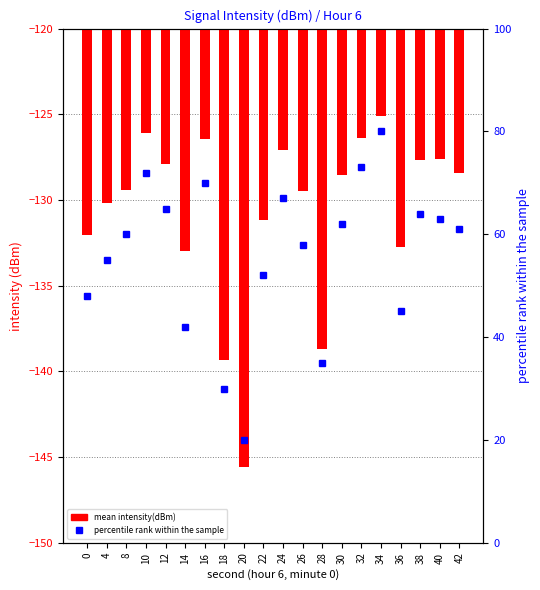

True or false: mean intensity(dBm) has a value of -126.4 at 32.

True